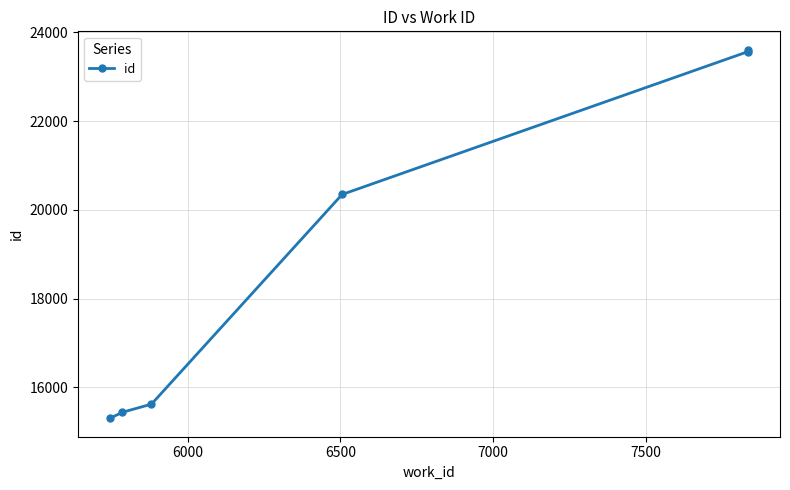

How many data points are less than 20347?

3